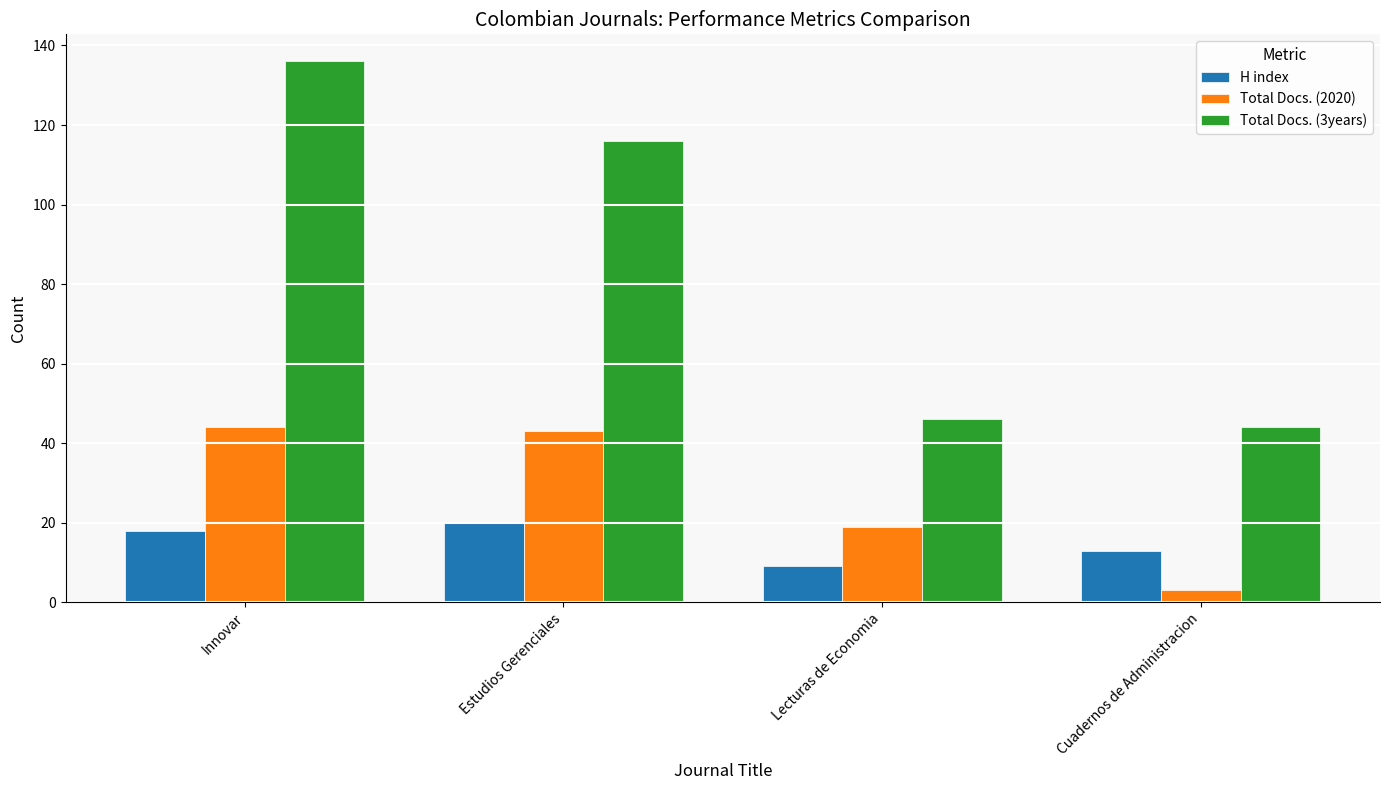

Reading left to right, extract all data points from this chart.

H index: Innovar=18	Estudios Gerenciales=20	Lecturas de Economia=9	Cuadernos de Administracion=13
Total Docs. (2020): Innovar=44	Estudios Gerenciales=43	Lecturas de Economia=19	Cuadernos de Administracion=3
Total Docs. (3years): Innovar=136	Estudios Gerenciales=116	Lecturas de Economia=46	Cuadernos de Administracion=44